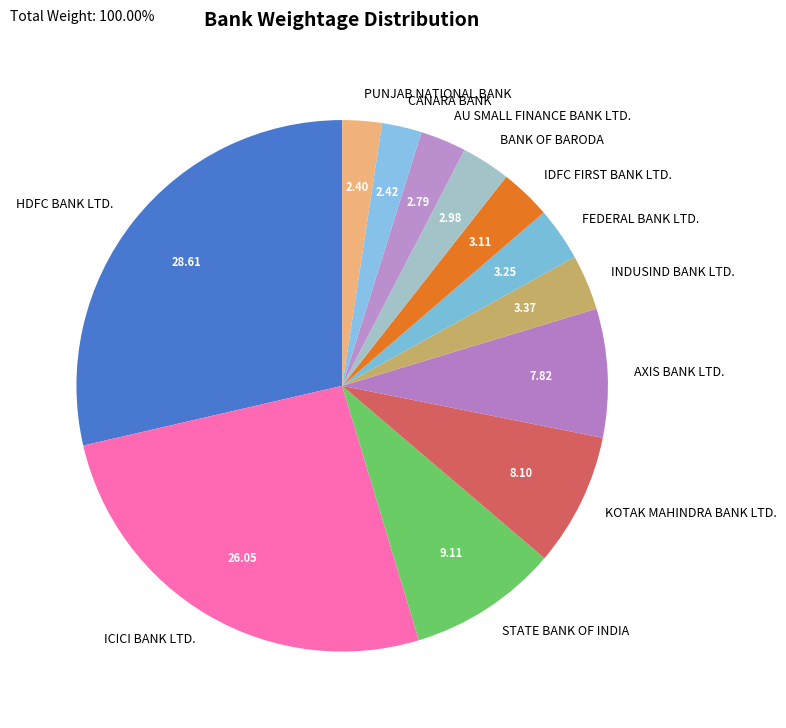

Between AXIS BANK LTD. and PUNJAB NATIONAL BANK, which is larger?

AXIS BANK LTD.